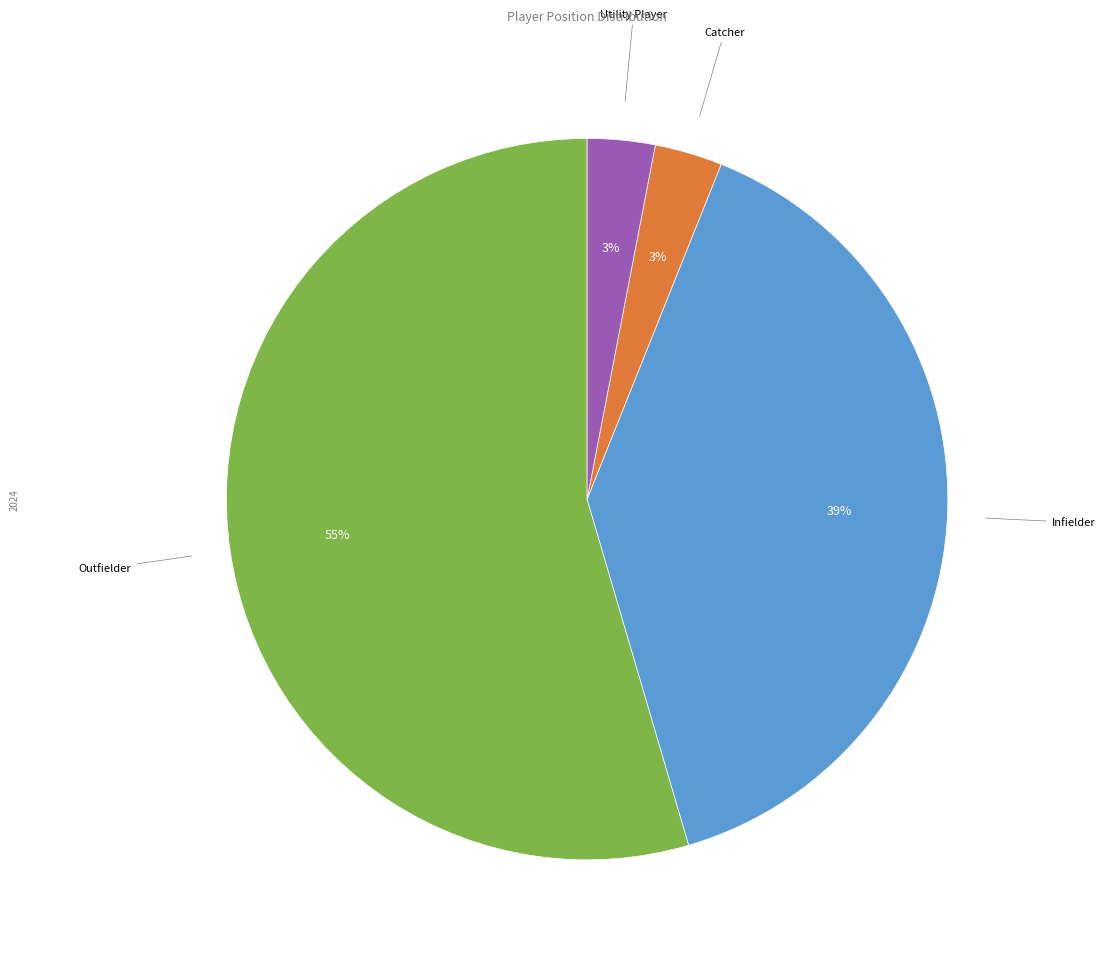

Does any single category account for the majority?

Yes